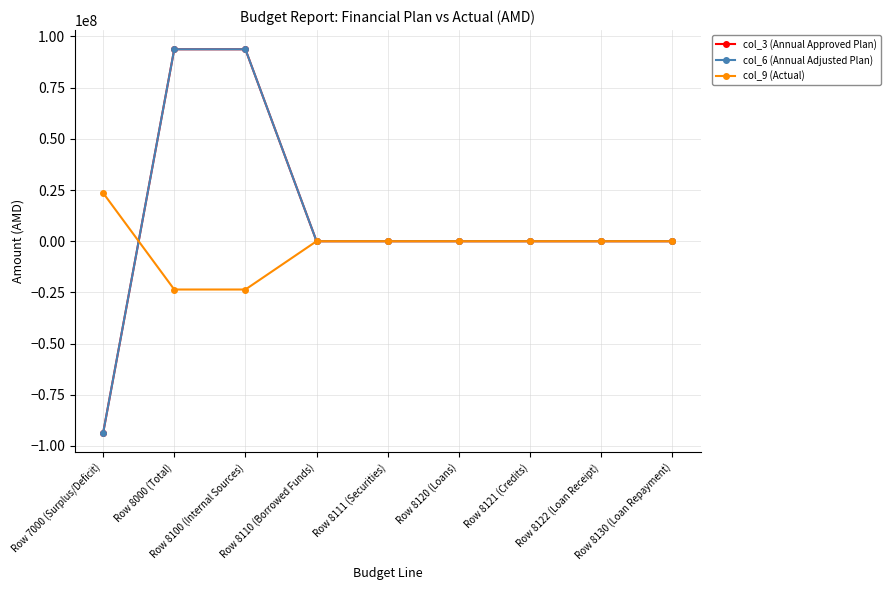

What is the difference between the maximum and minimum values in the col_3 (Annual Approved Plan) series?

187457600